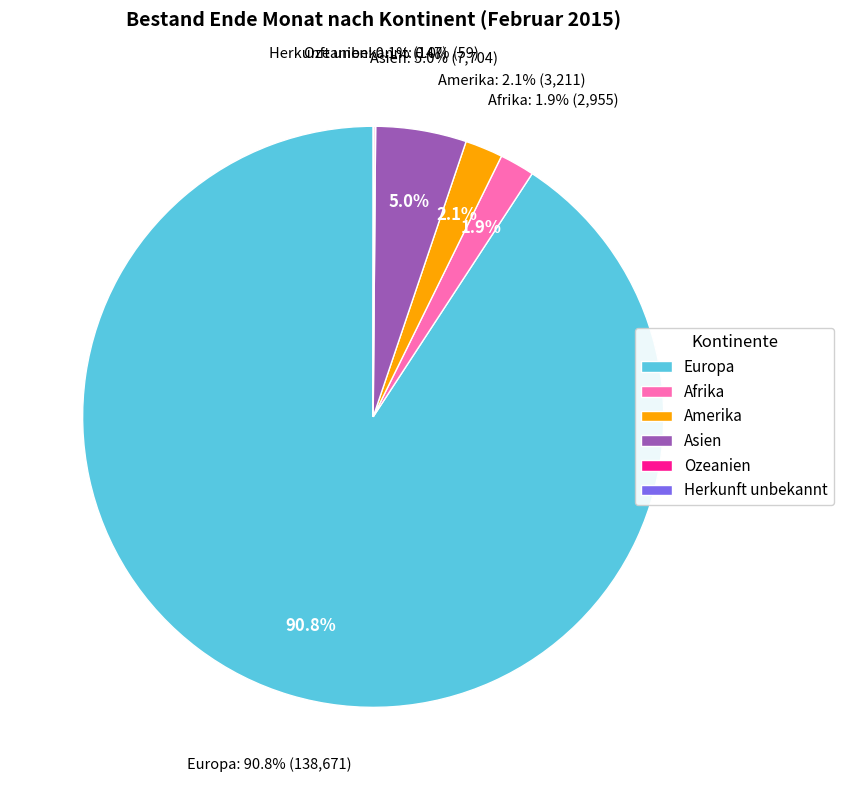

Which category has the biggest portion of the pie?

Europa